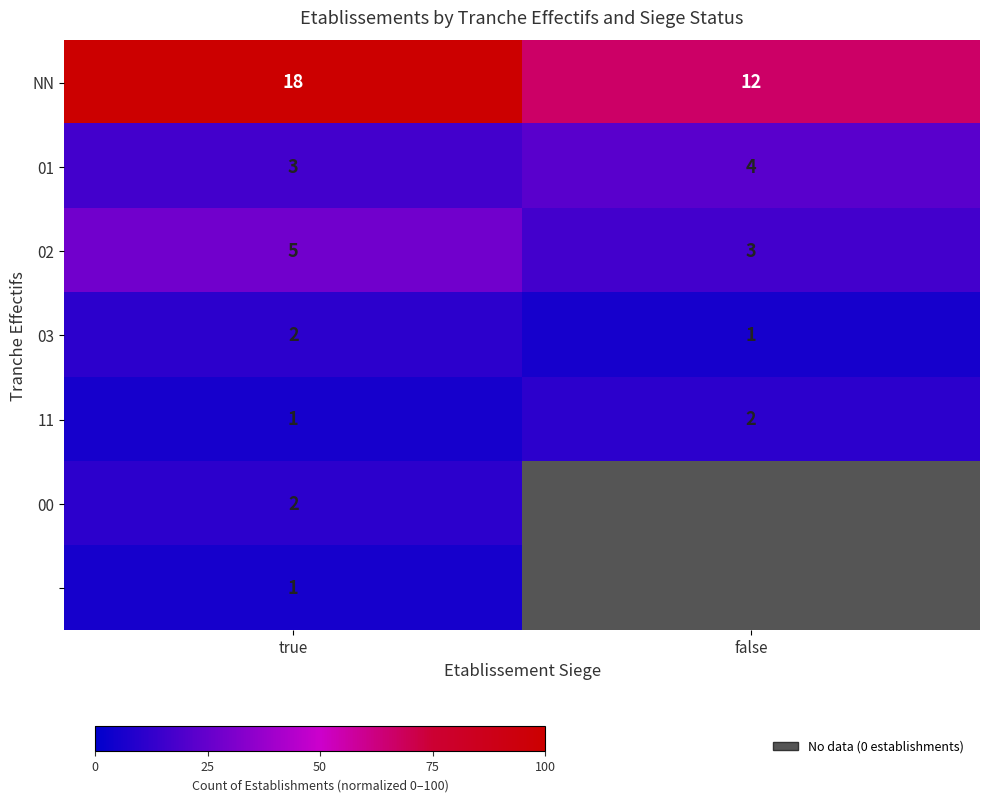

At how many categories does at least one series exceed 47?

2